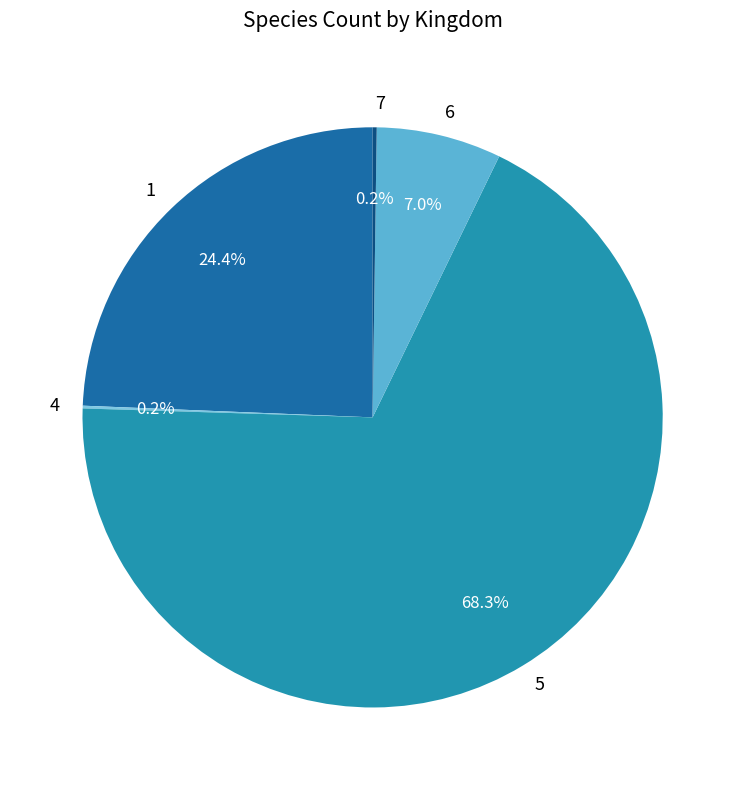

Is the sum of 5 and 1 greater than half?

Yes